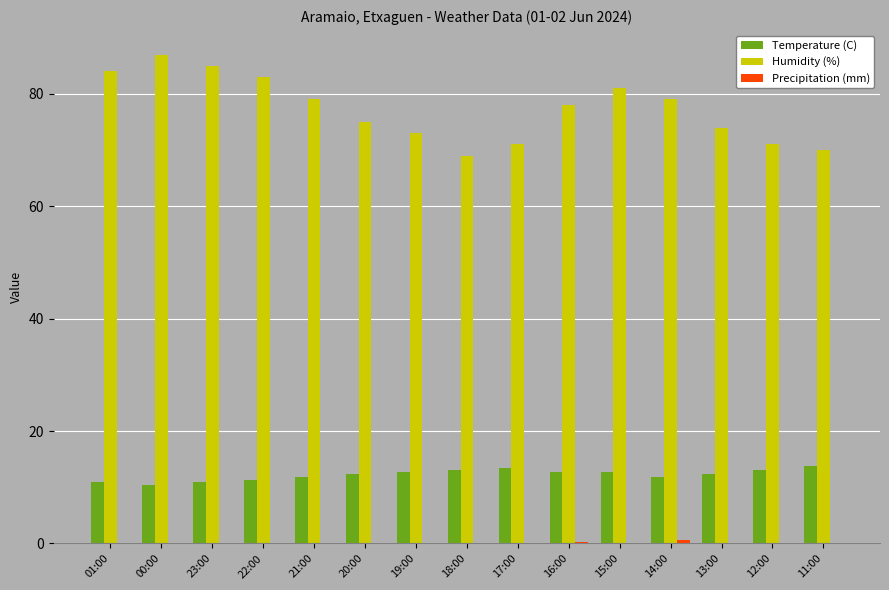

How many distinct data groups are displayed?

3